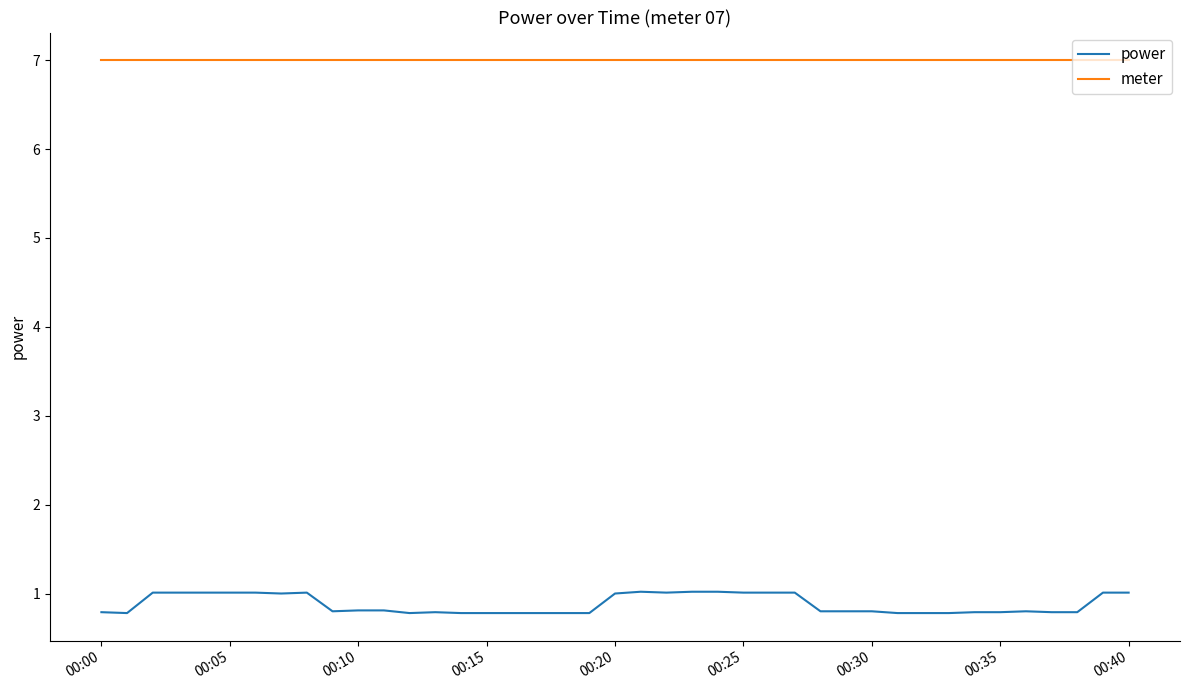

List the series in order of their peak value, highest first.

meter, power